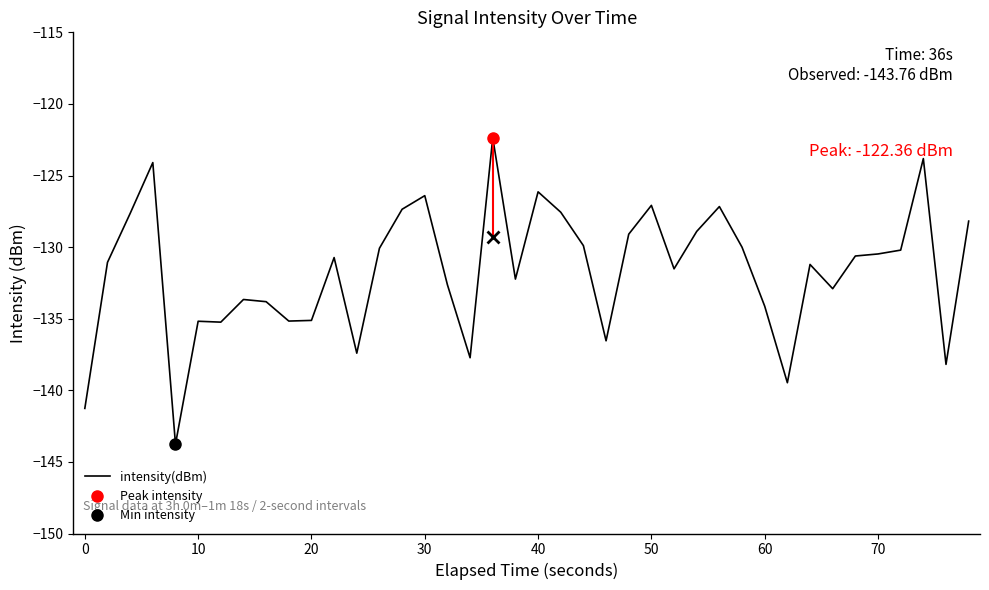

What is the lowest value of the intensity(dBm) series?

-143.8